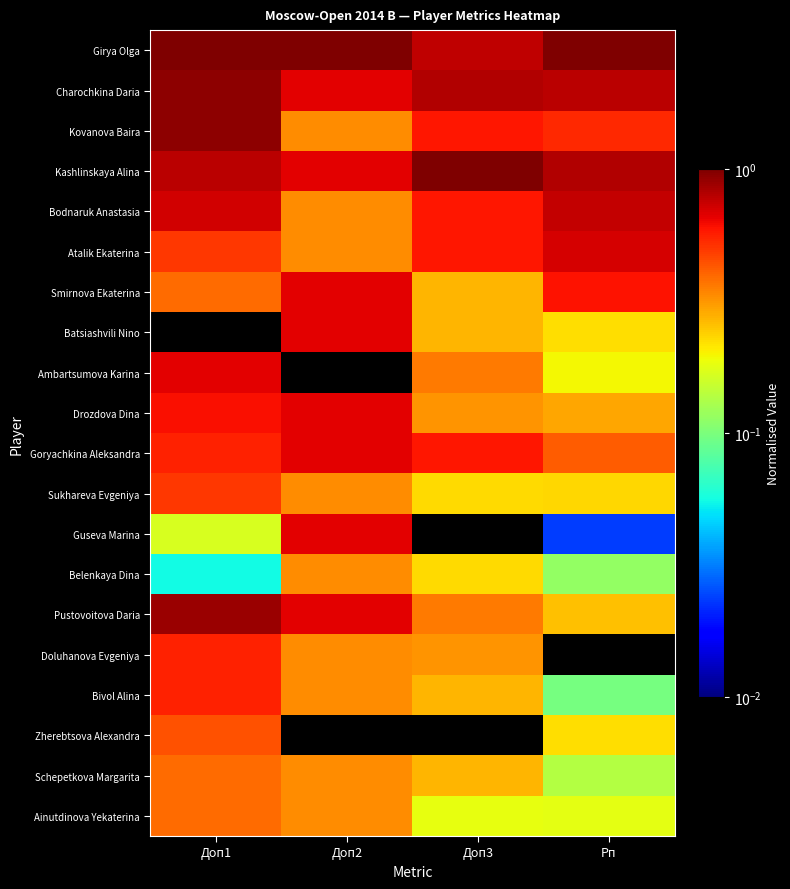

Reading left to right, transcribe all the data shown in this chart.

Girya Olga: Доп1=1.0	Доп2=1.0	Доп3=0.8	Рп=1.0
Charochkina Daria: Доп1=0.9	Доп2=0.7	Доп3=0.8	Рп=0.8
Kovanova Baira: Доп1=0.9	Доп2=0.3	Доп3=0.6	Рп=0.5
Kashlinskaya Alina: Доп1=0.8	Доп2=0.7	Доп3=1.0	Рп=0.8
Bodnaruk Anastasia: Доп1=0.7	Доп2=0.3	Доп3=0.6	Рп=0.8
Atalik Ekaterina: Доп1=0.5	Доп2=0.3	Доп3=0.6	Рп=0.7
Smirnova Ekaterina: Доп1=0.4	Доп2=0.7	Доп3=0.3	Рп=0.6
Batsiashvili Nino: Доп1=0.0	Доп2=0.7	Доп3=0.3	Рп=0.2
Ambartsumova Karina: Доп1=0.7	Доп2=0.0	Доп3=0.4	Рп=0.2
Drozdova Dina: Доп1=0.6	Доп2=0.7	Доп3=0.3	Рп=0.3
Goryachkina Aleksandra: Доп1=0.6	Доп2=0.7	Доп3=0.6	Рп=0.4
Sukhareva Evgeniya: Доп1=0.5	Доп2=0.3	Доп3=0.2	Рп=0.2
Guseva Marina: Доп1=0.2	Доп2=0.7	Доп3=0.0	Рп=0.0
Belenkaya Dina: Доп1=0.1	Доп2=0.3	Доп3=0.2	Рп=0.1
Pustovoitova Daria: Доп1=0.9	Доп2=0.7	Доп3=0.4	Рп=0.3
Doluhanova Evgeniya: Доп1=0.6	Доп2=0.3	Доп3=0.3	Рп=0.0
Bivol Alina: Доп1=0.6	Доп2=0.3	Доп3=0.3	Рп=0.1
Zherebtsova Alexandra: Доп1=0.4	Доп2=0.0	Доп3=0.0	Рп=0.2
Schepetkova Margarita: Доп1=0.4	Доп2=0.3	Доп3=0.3	Рп=0.1
Ainutdinova Yekaterina: Доп1=0.4	Доп2=0.3	Доп3=0.2	Рп=0.2